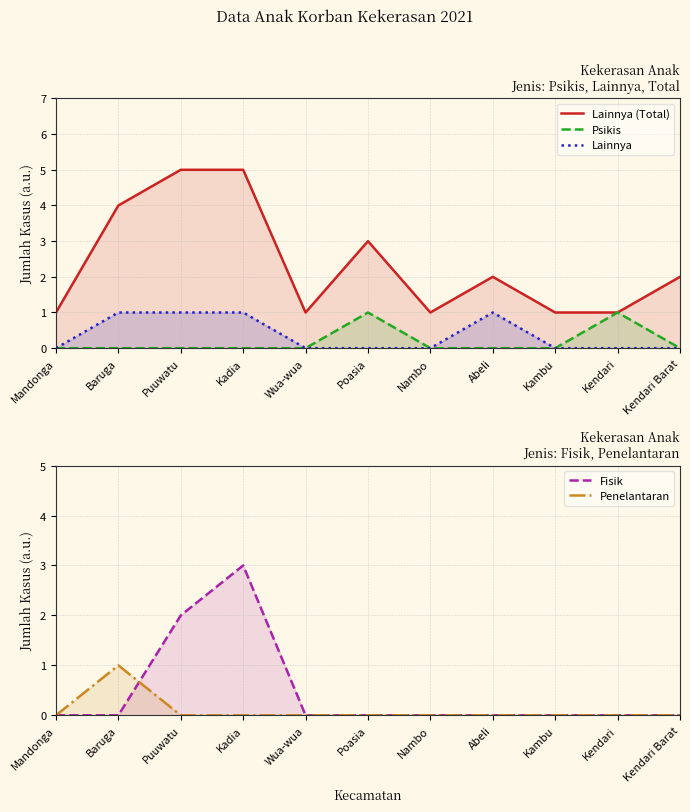

How many values in the Lainnya series exceed 0?

4